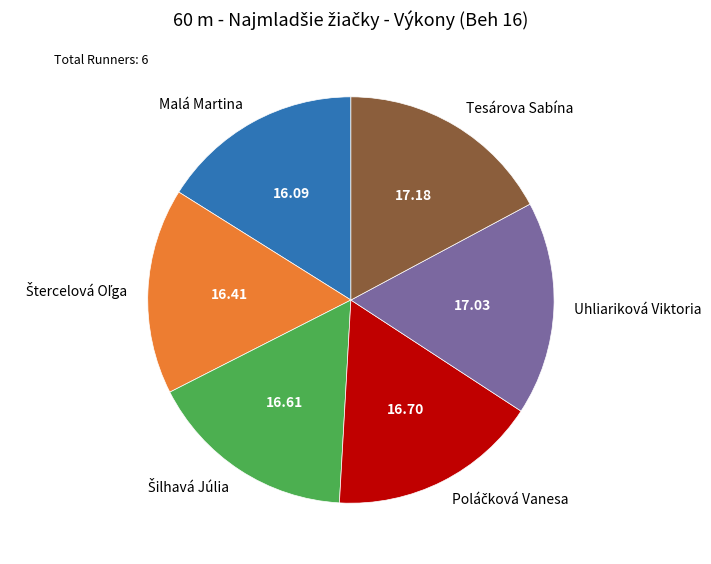

Does Uhliariková Viktoria represent more than half of the total?

No